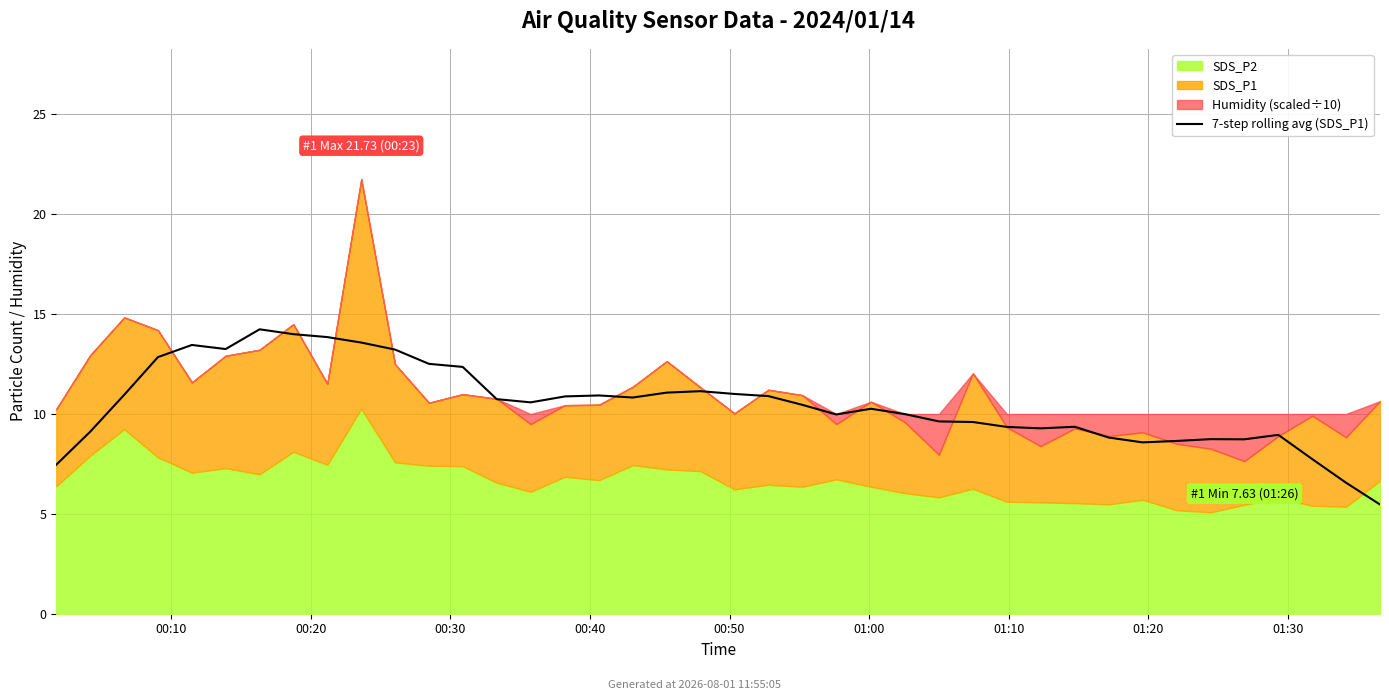

How many data points does each series have?

40